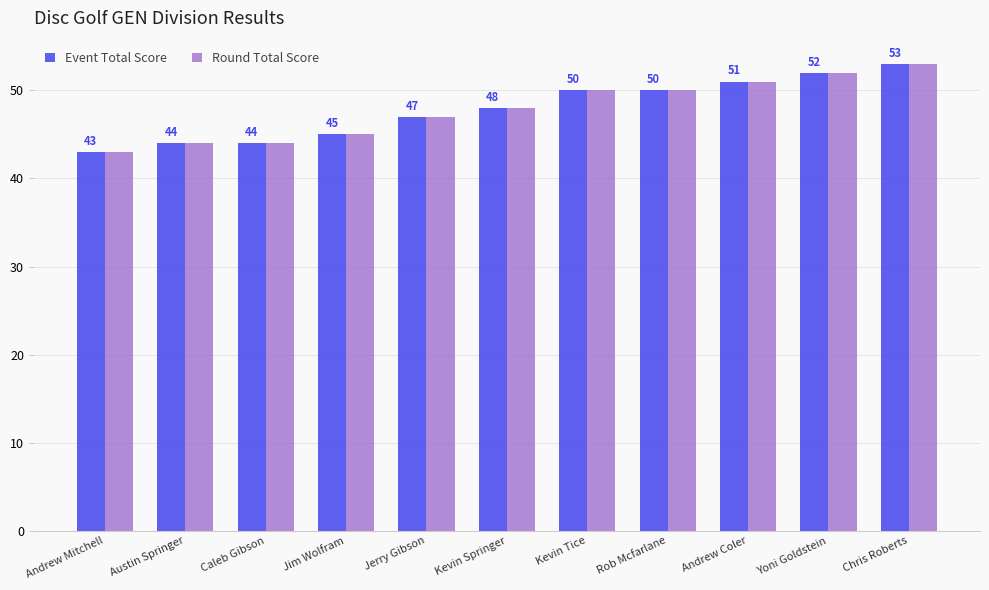

Is it true that Round Total Score equals 89 at Chris Roberts?

False